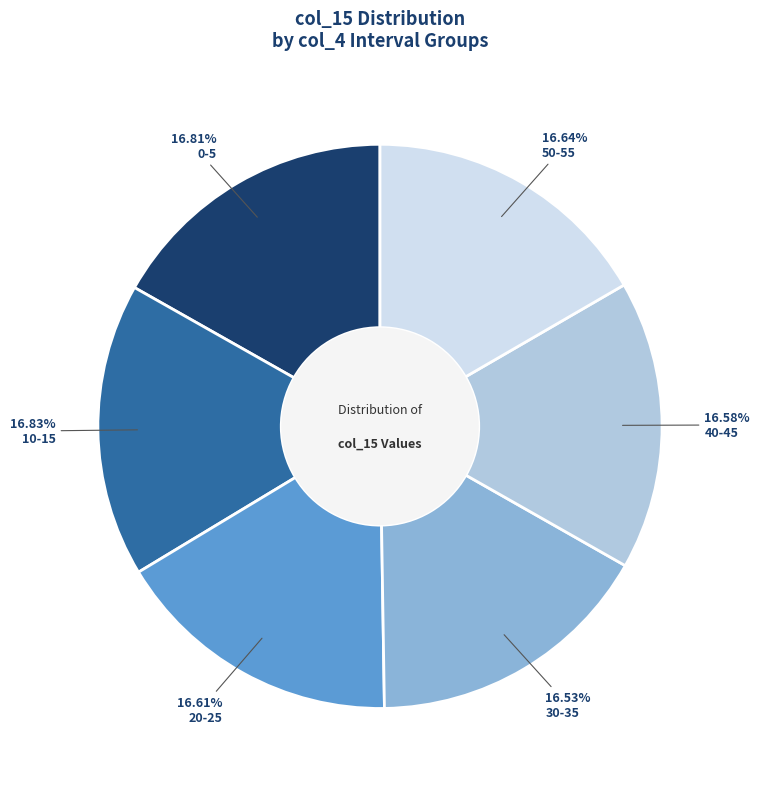

Do 10-15 and 30-35 together represent more than half of the pie?

No